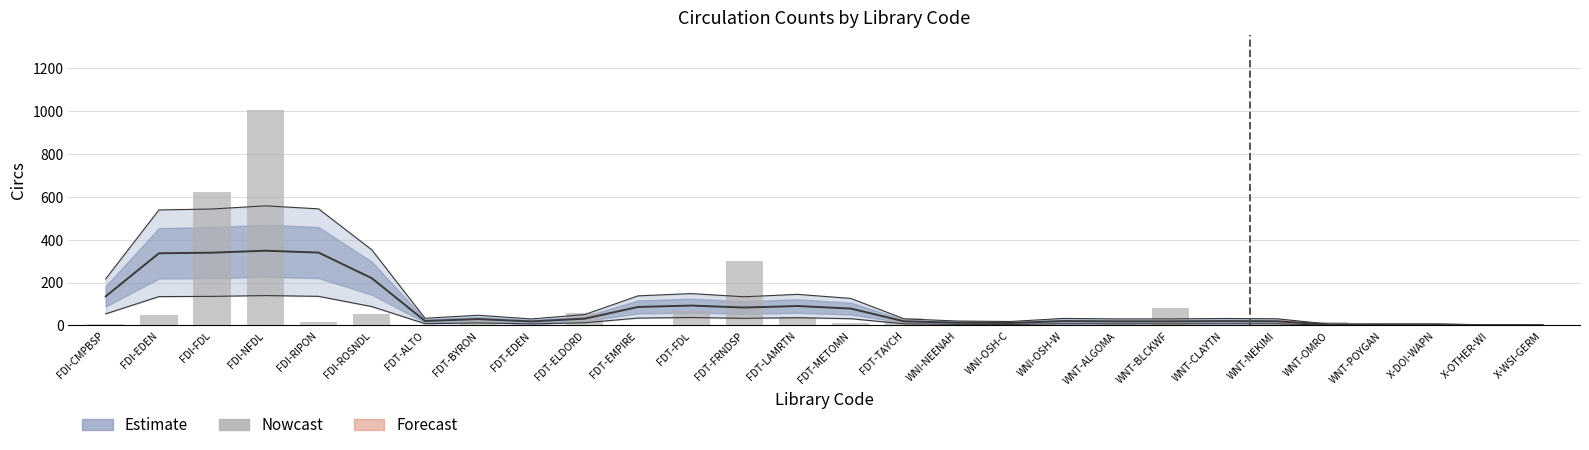

Is it true that the value at WNT-OMRO is 14?

True